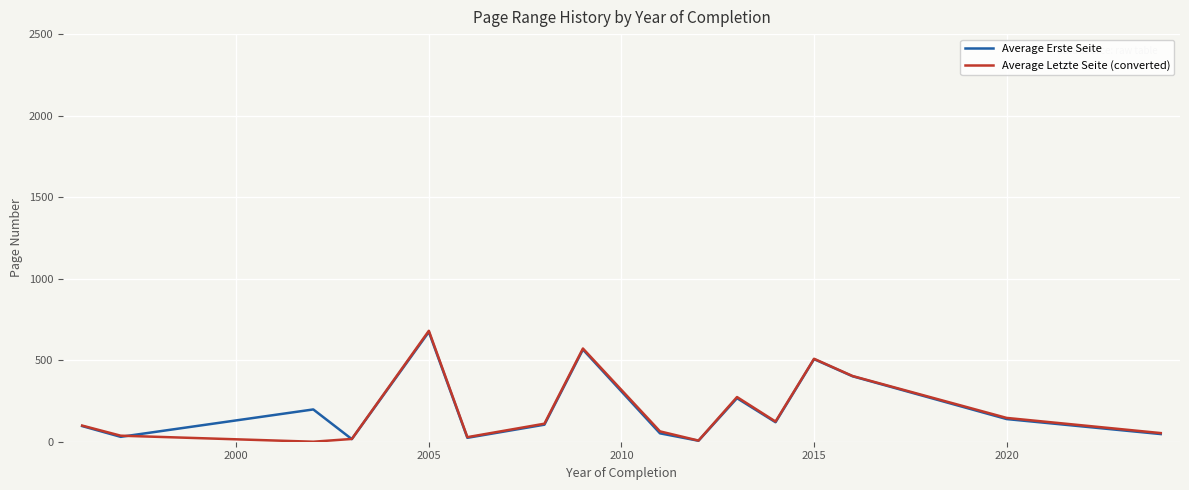

Between 2000 and 11, which is larger?

11